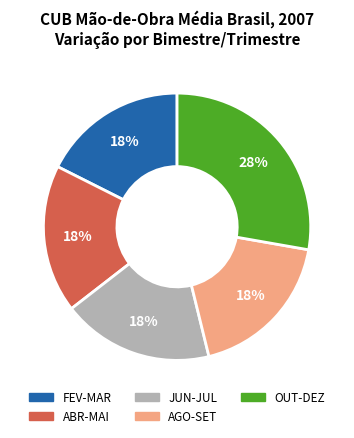

How many slices are in this pie chart?

5